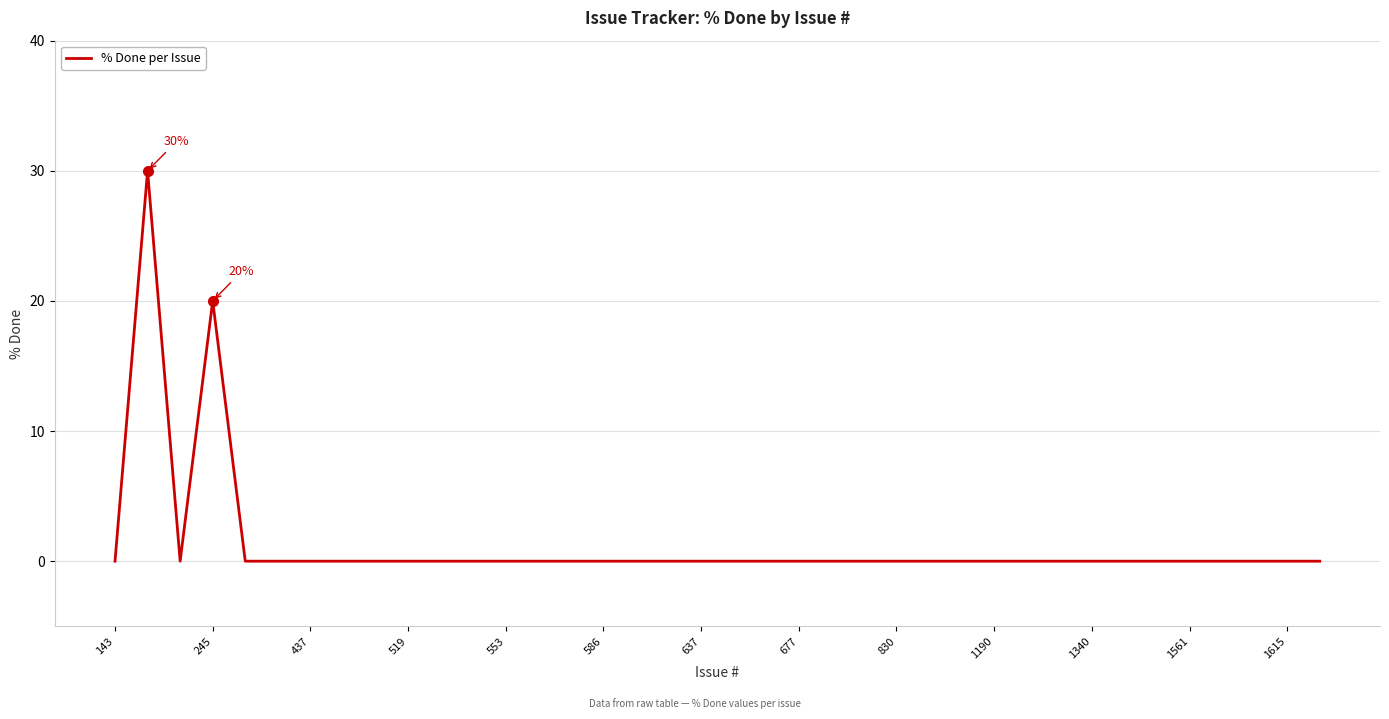

Does the chart display data point markers on the line(s)?

No